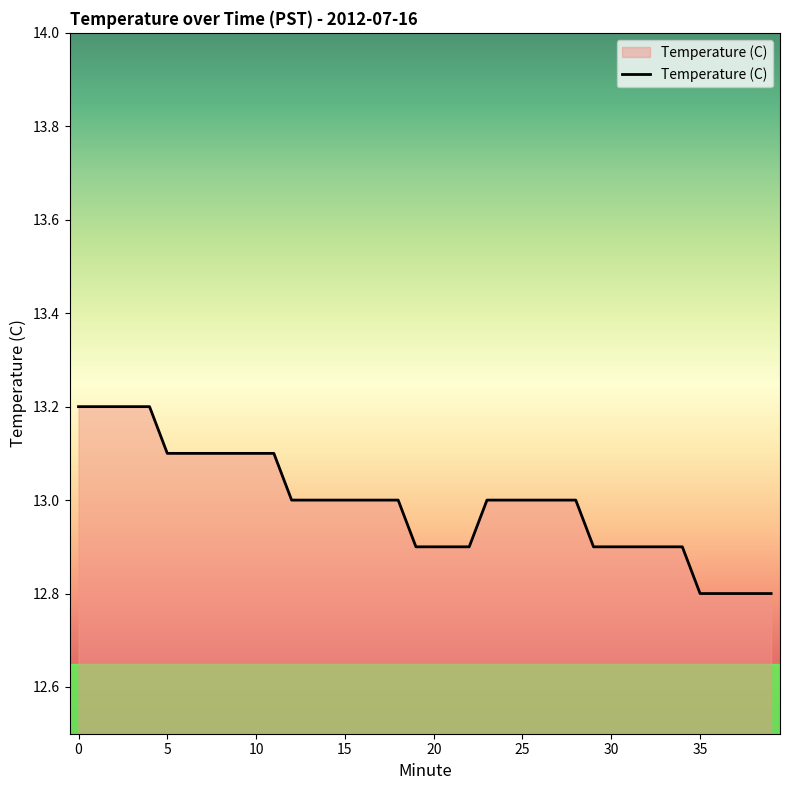

What is the minimum value shown in the chart?

12.8